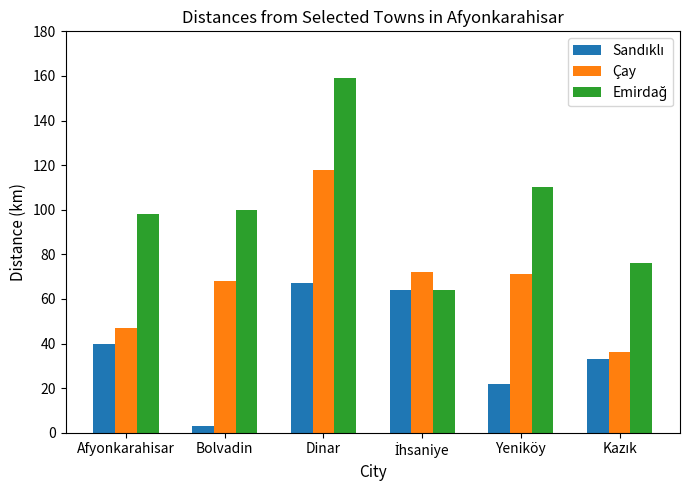

At which label does Çay first exceed 71?

Dinar